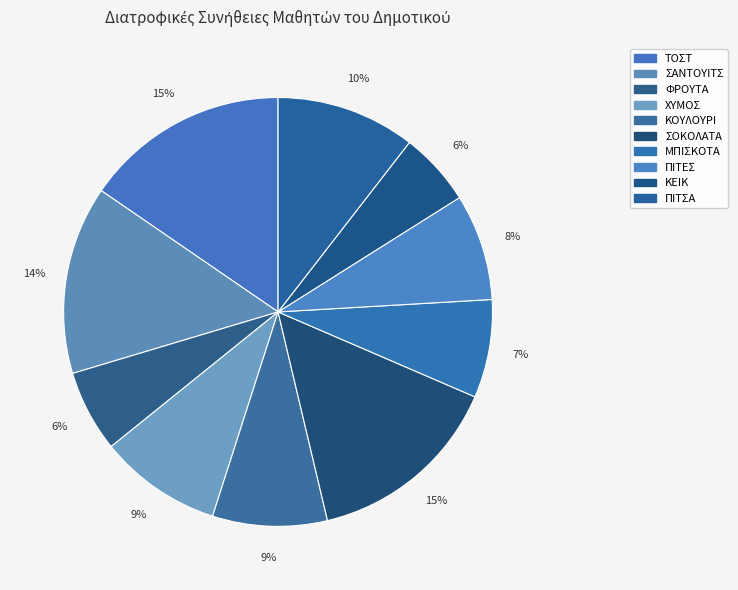

Which slice is the largest?

ΤΟΣΤ